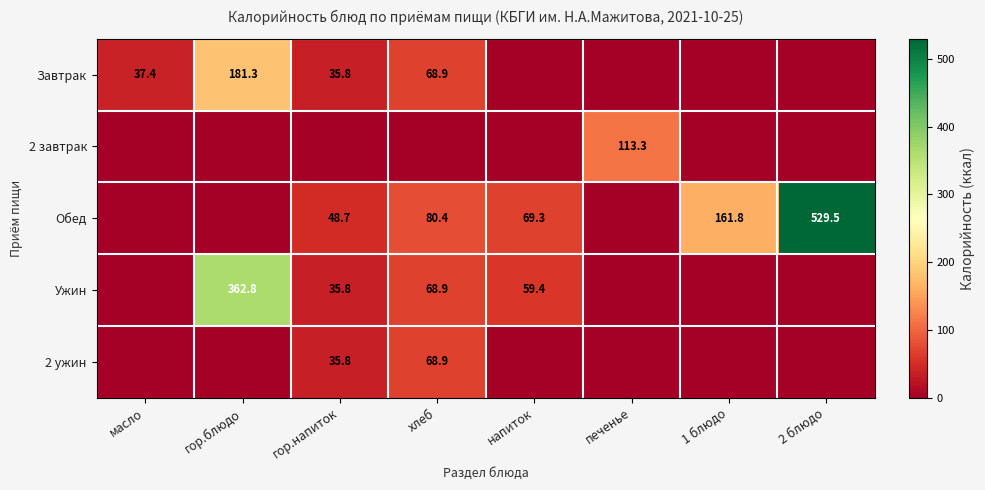

How many categories are shown in the chart?

8